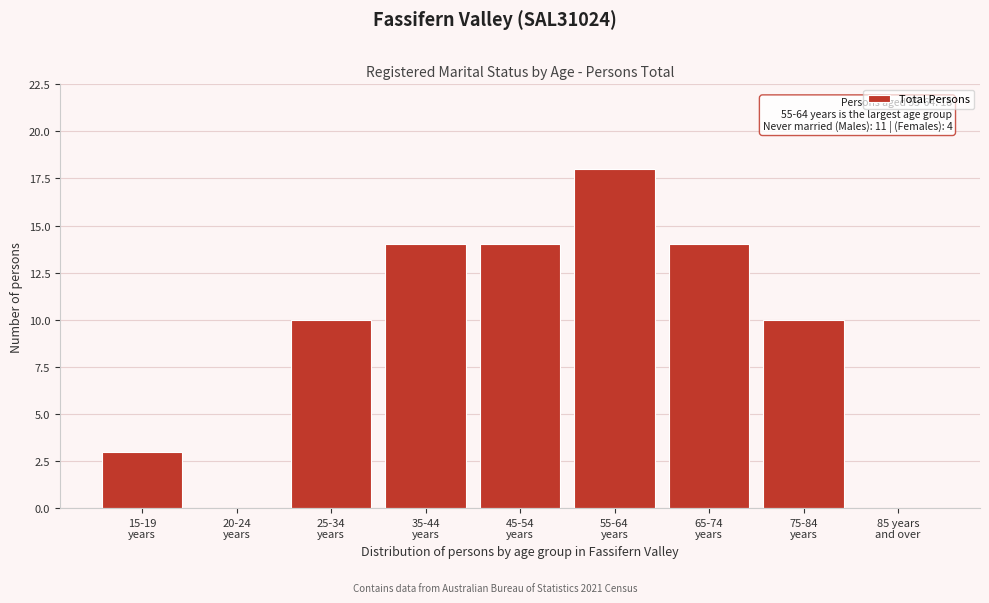

What is the sum of all values?

83